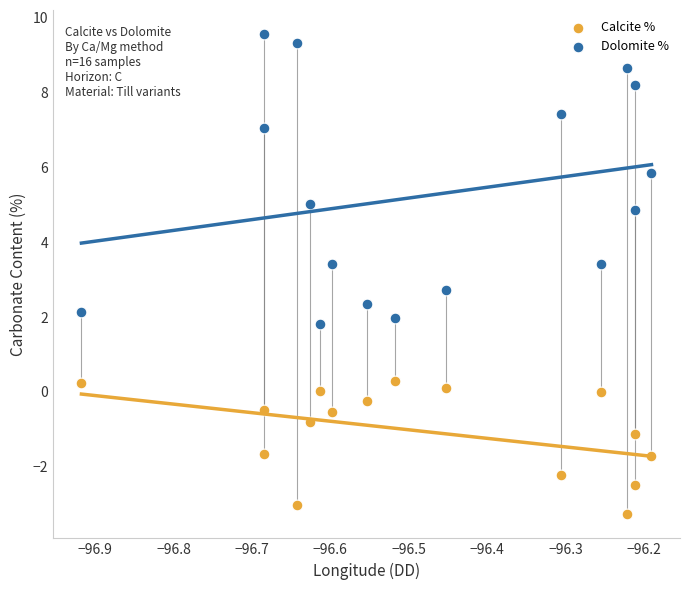

What is the X range (max minus min) for the scatter plot?

0.7